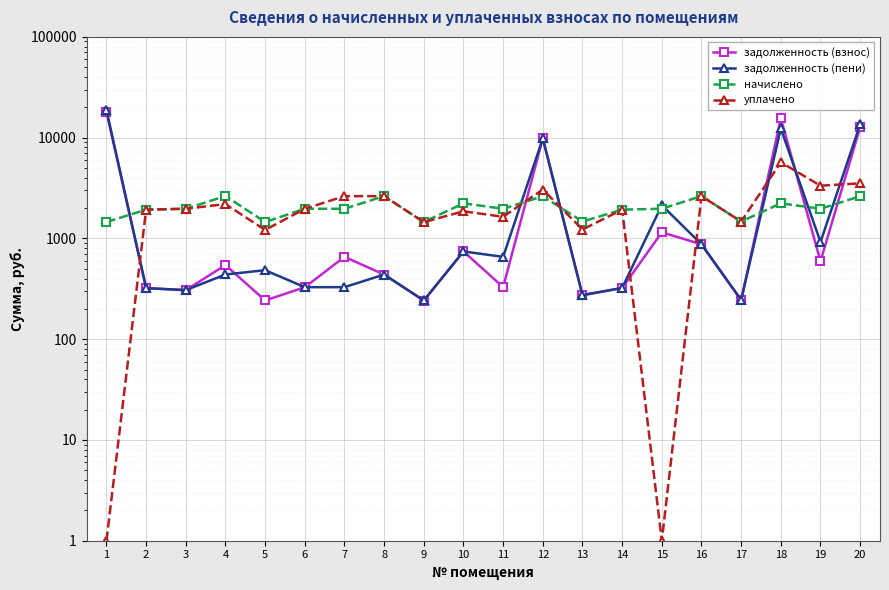

Between which two adjacent categories do задолженность (пени) and уплачено first intersect?

1 and 2